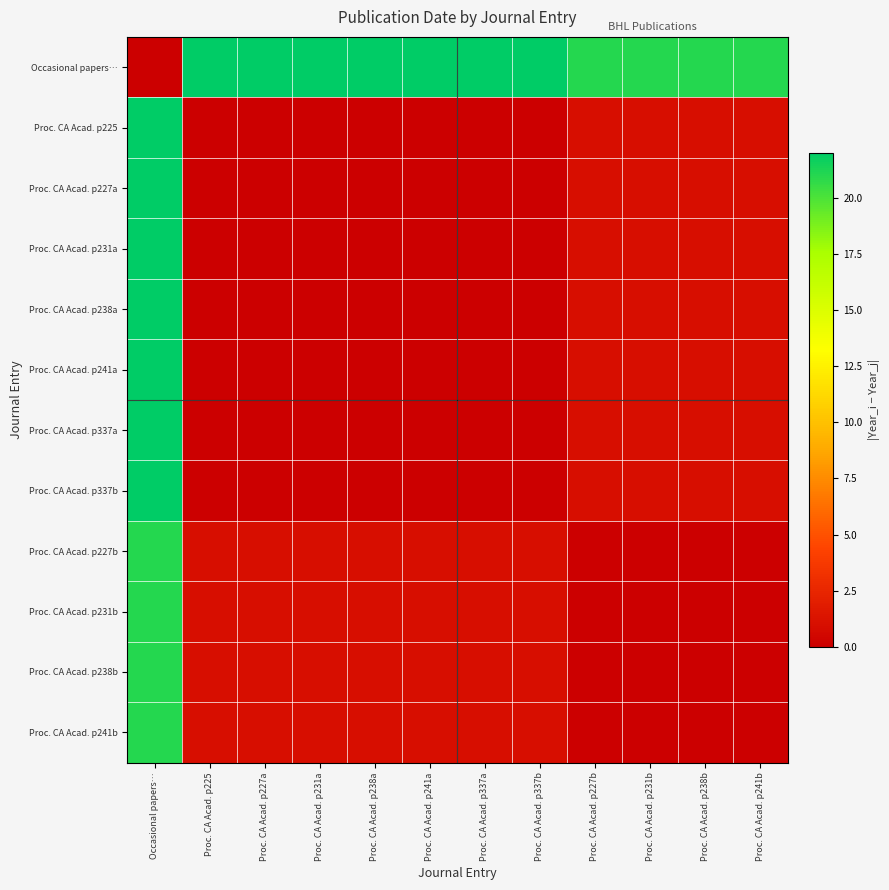

At Proc. CA Acad. p231a, list the series in order from largest to smallest.

Occasional papers…, Proc. CA Acad. p227b, Proc. CA Acad. p231b, Proc. CA Acad. p238b, Proc. CA Acad. p241b, Proc. CA Acad. p225, Proc. CA Acad. p227a, Proc. CA Acad. p231a, Proc. CA Acad. p238a, Proc. CA Acad. p241a, Proc. CA Acad. p337a, Proc. CA Acad. p337b